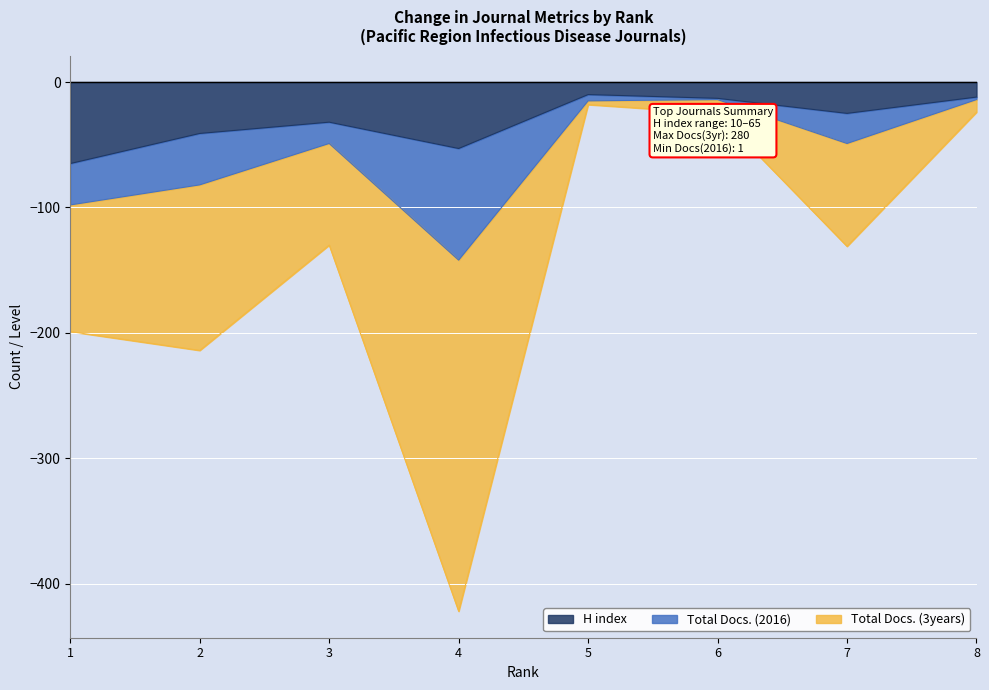

What is the highest value of the H index series?

-10